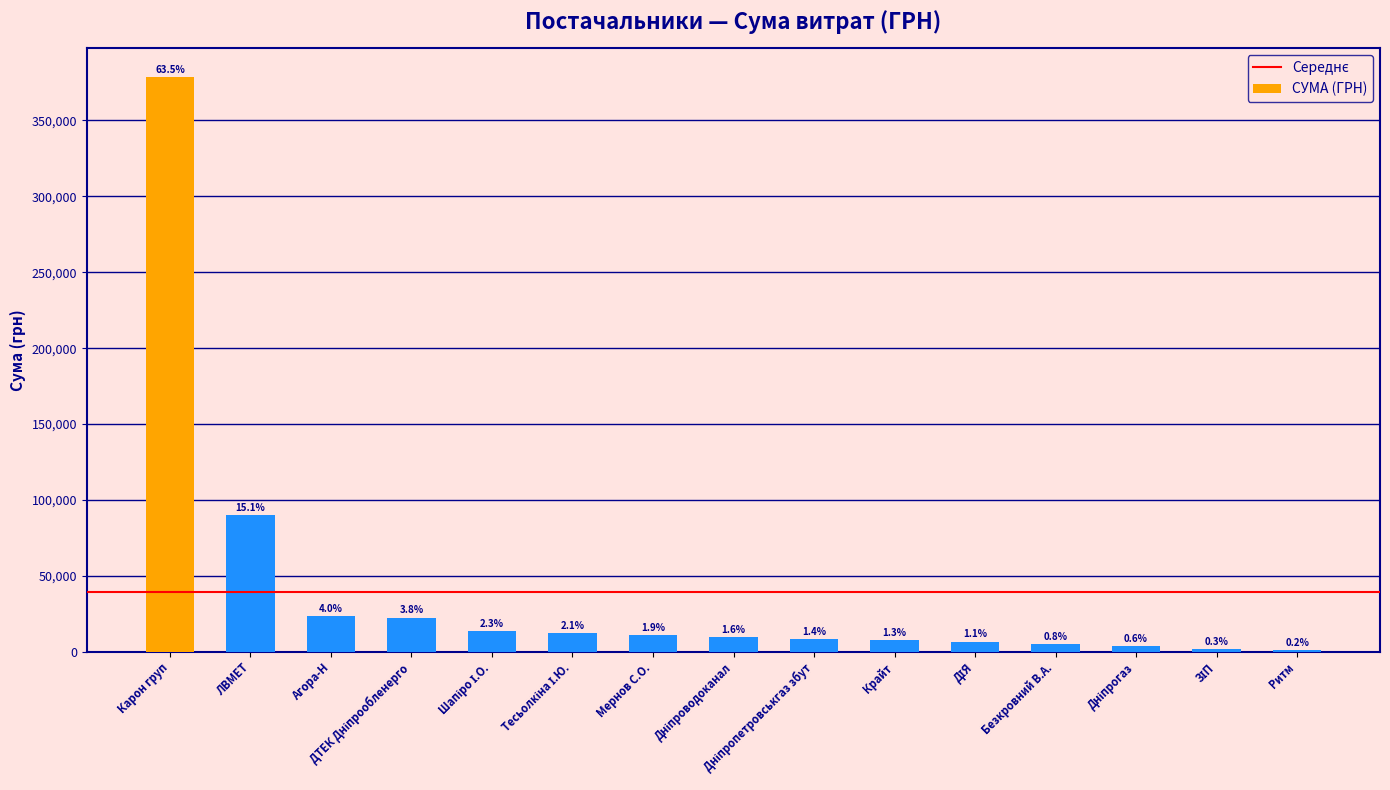

What is the sum of all values?

596181.5